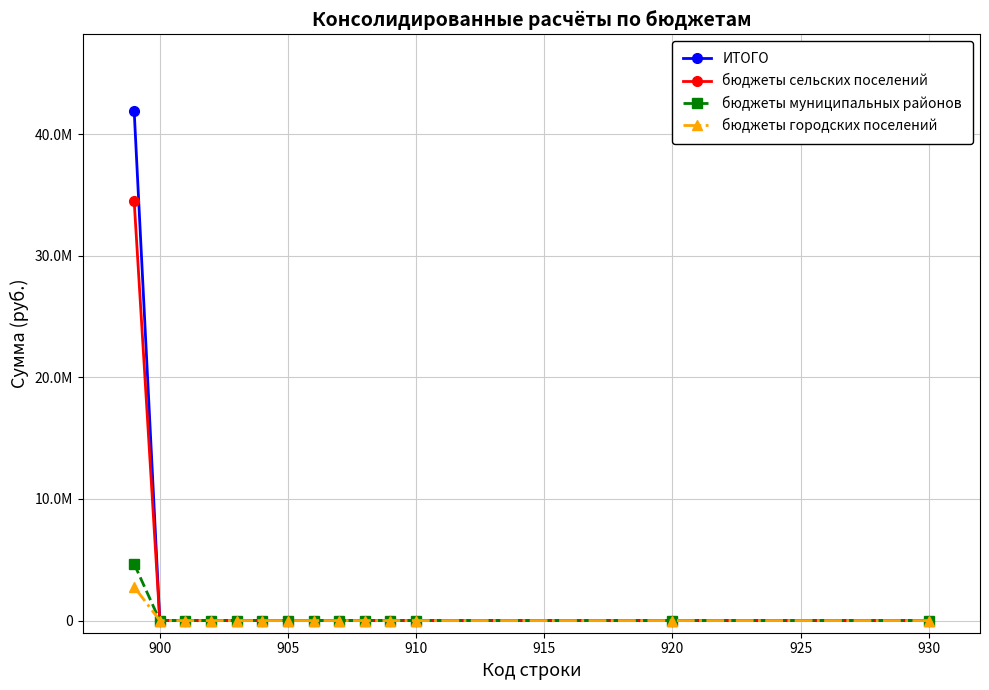

True or false: бюджеты сельских поселений and ИТОГО cross at least once.

False